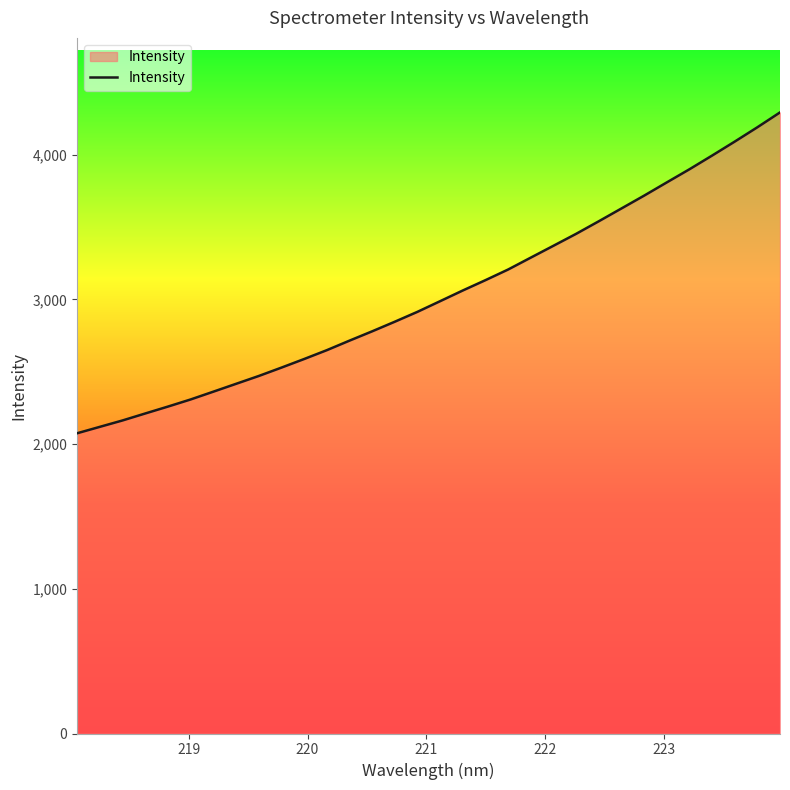

What is the difference between the maximum and minimum values?

2217.7